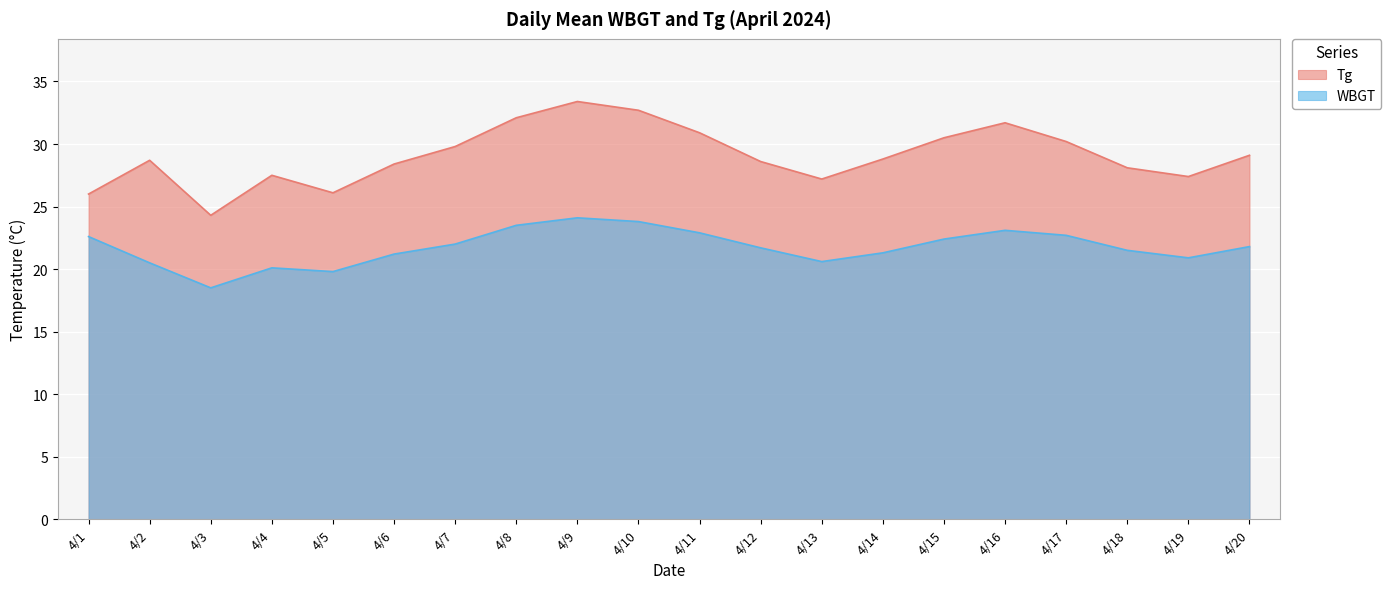

What is the difference between the second highest and second lowest values?

4.0